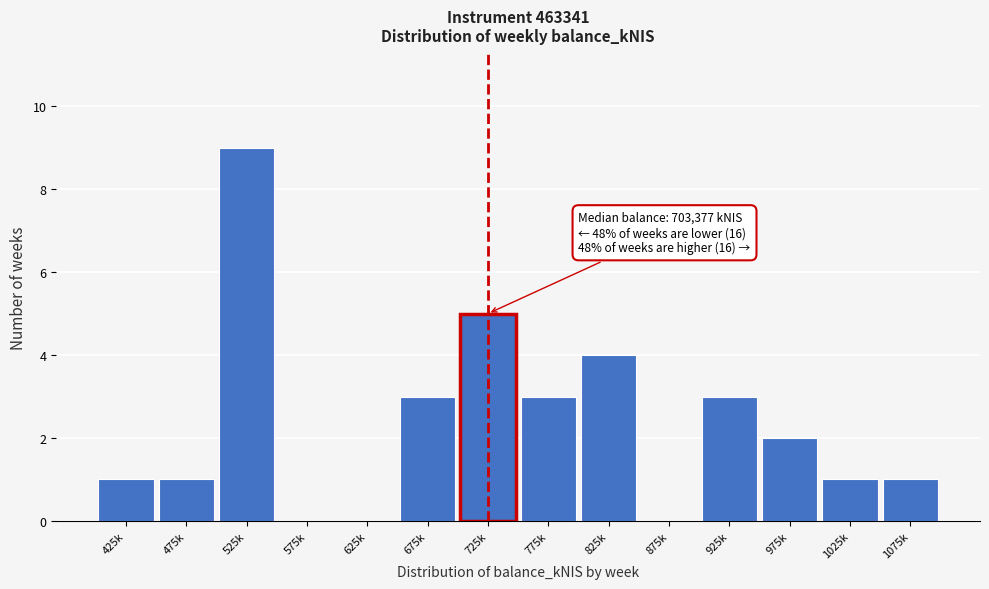

Reading left to right, transcribe all the data shown in this chart.

425k=1	475k=1	525k=9	575k=0	625k=0	675k=3	725k=5	775k=3	825k=4	875k=0	925k=3	975k=2	1025k=1	1075k=1